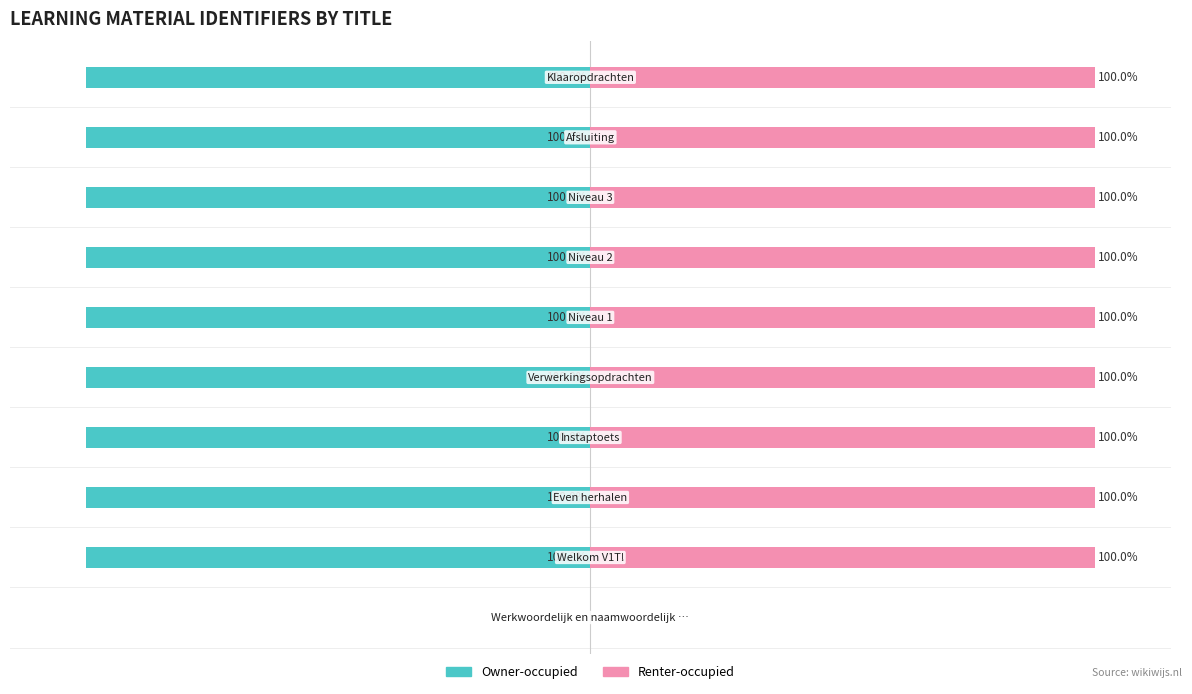

What is the maximum value shown in the chart?

100